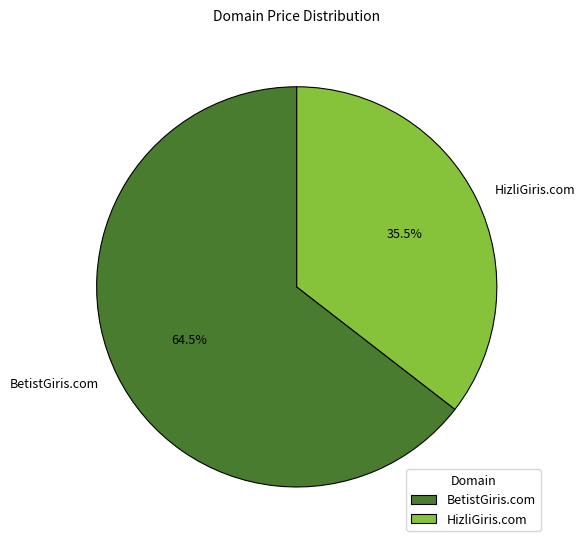

Does any single category account for the majority?

Yes